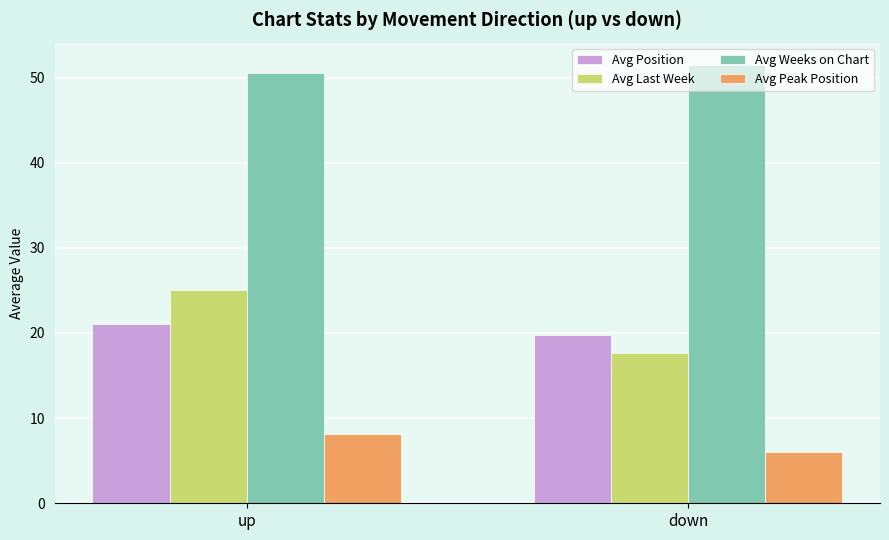

At how many categories does at least one series exceed 12?

2